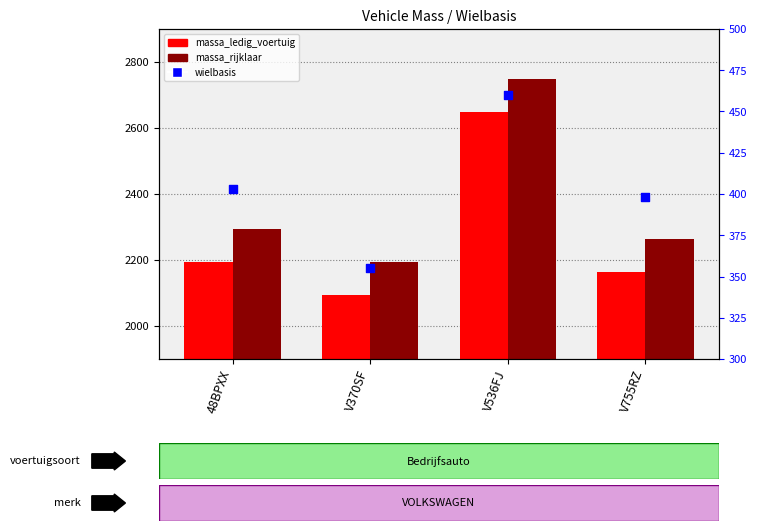

Which series reaches the minimum Y coordinate?

wielbasis